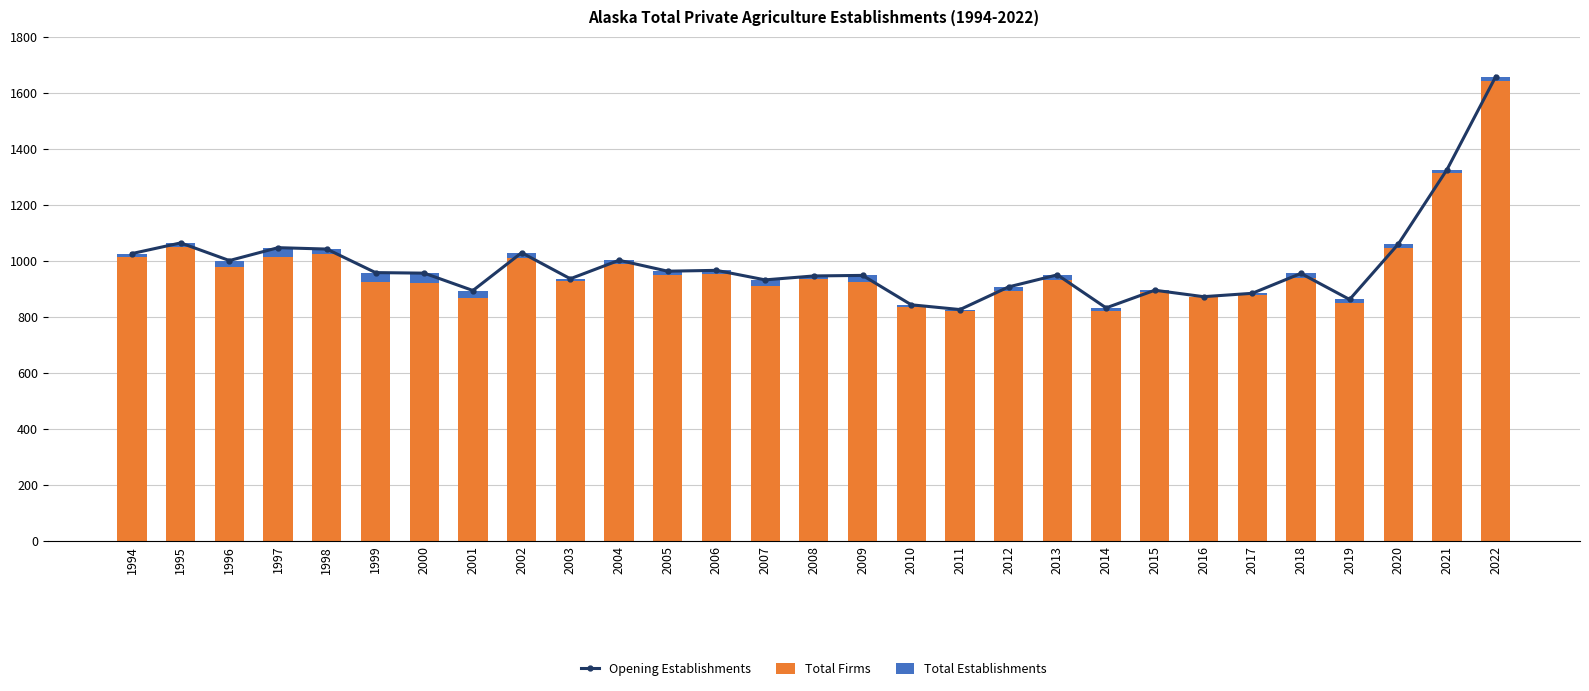

How many distinct data groups are displayed?

3